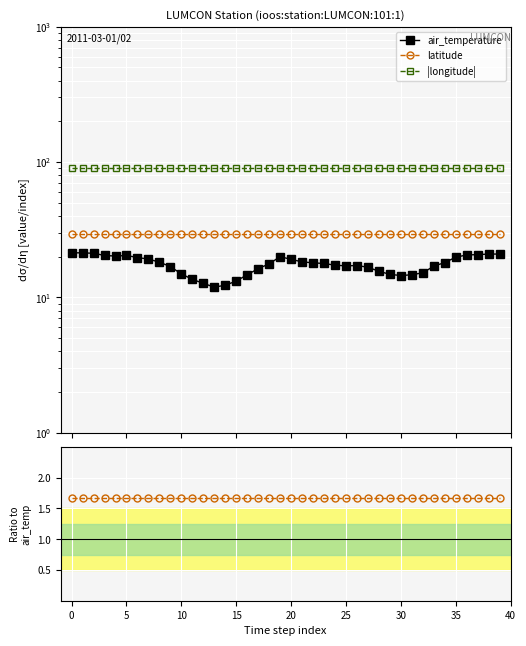

Between 34 and 32, which is larger?

34